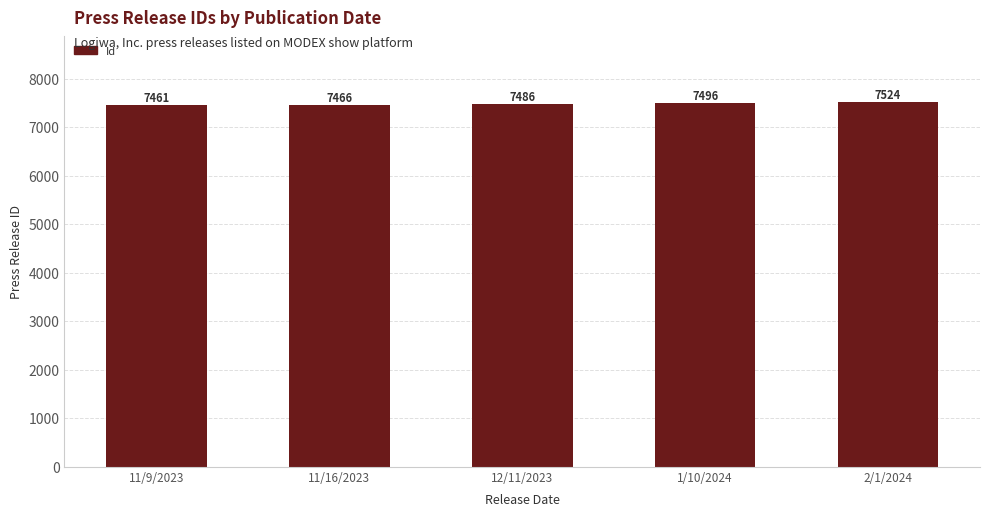

How many distinct data groups are displayed?

1